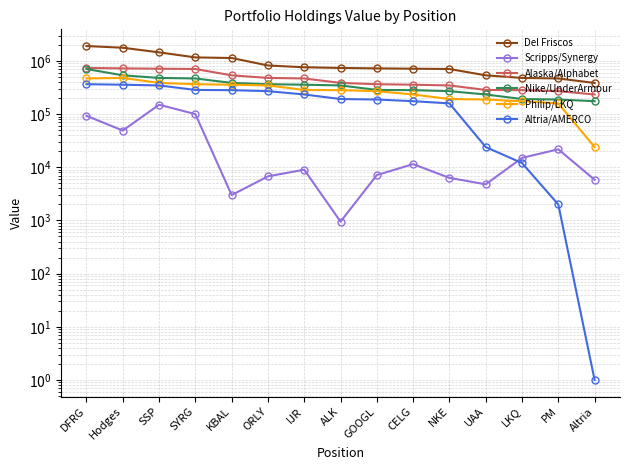

How many data points in Del Friscos are less than 738000?

7